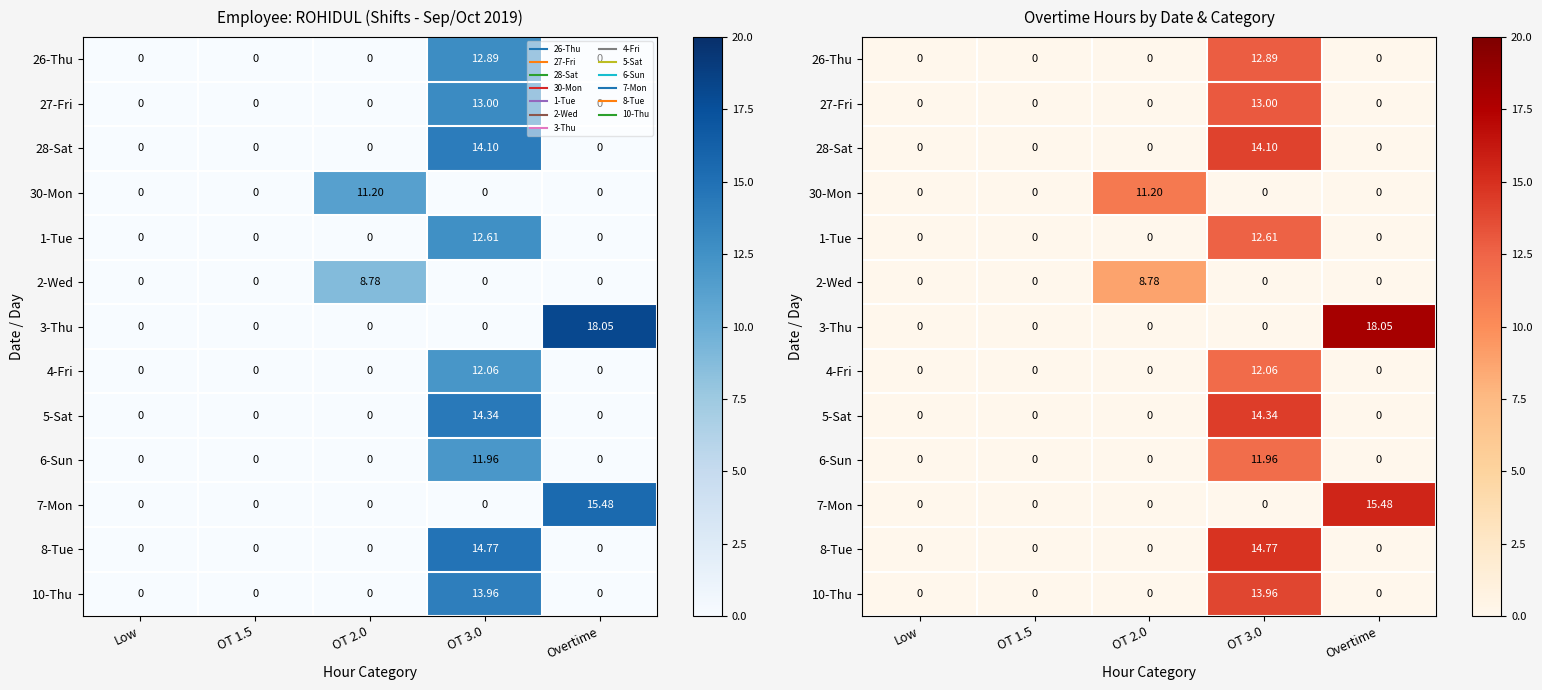

Which category has the highest value in the 27-Fri series?

OT 3.0